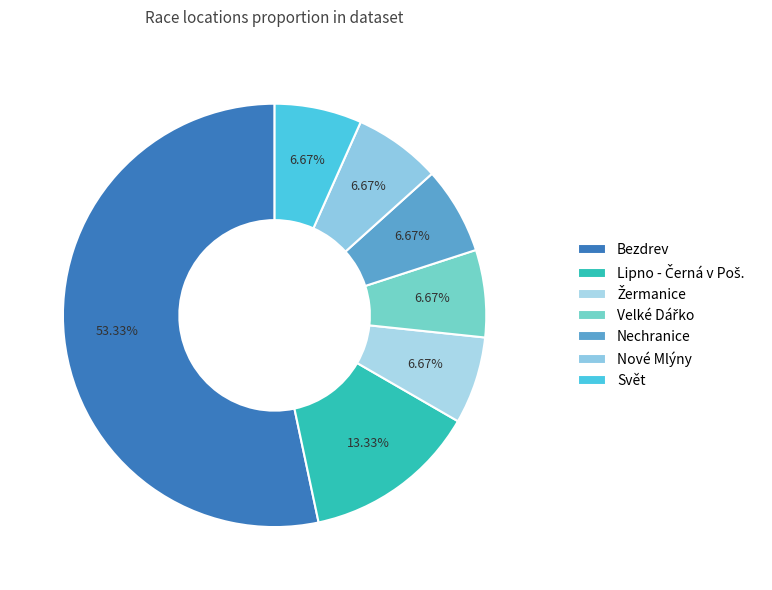

The Svět slice represents 7% of the pie. True or false?

True